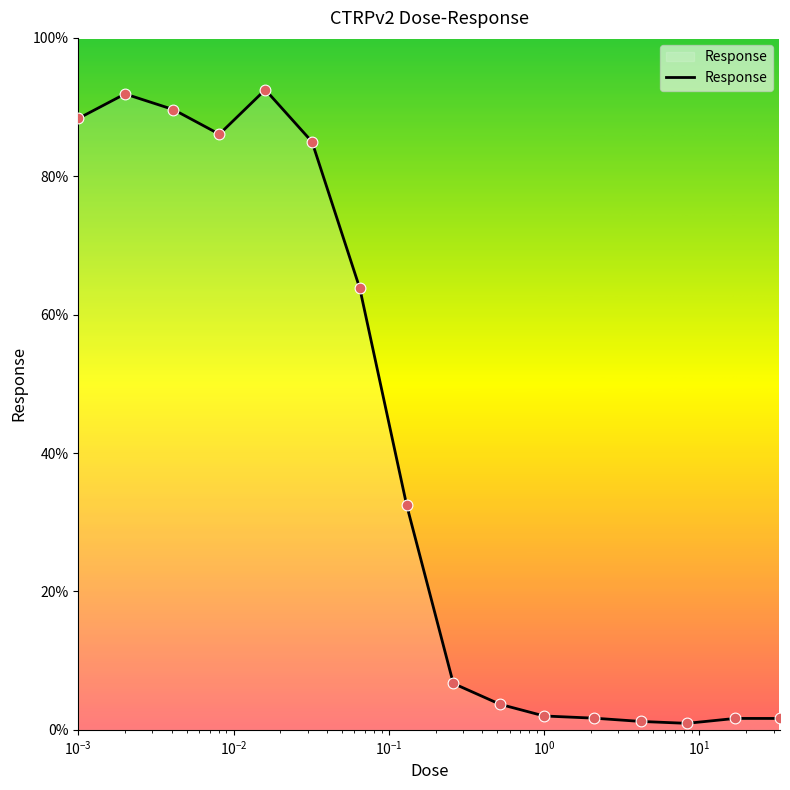

What is the greatest value displayed?

92.5